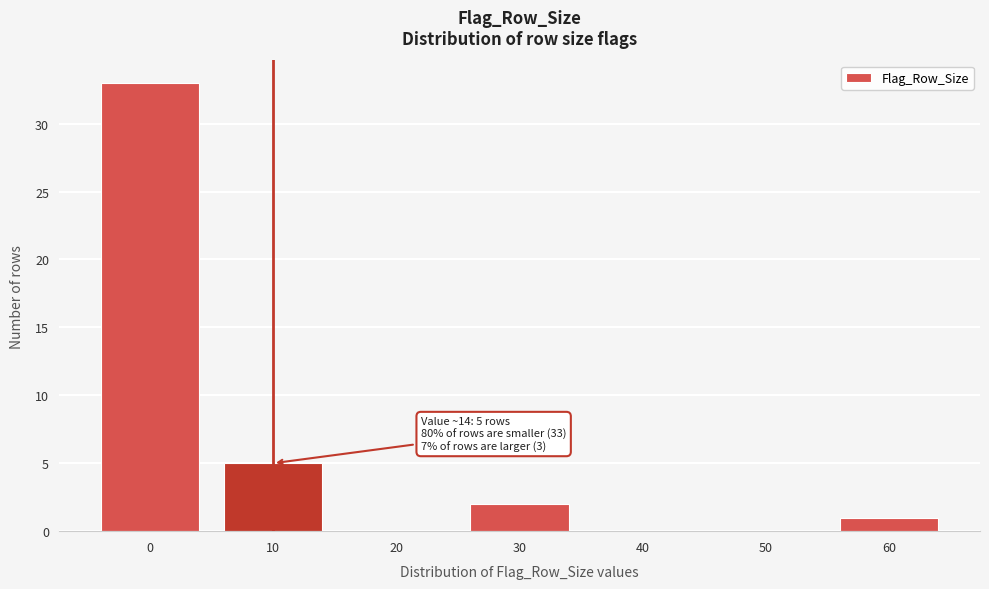

Reading left to right, what are all the values shown in this chart?

0=33	10=5	20=0	30=2	40=0	50=0	60=1